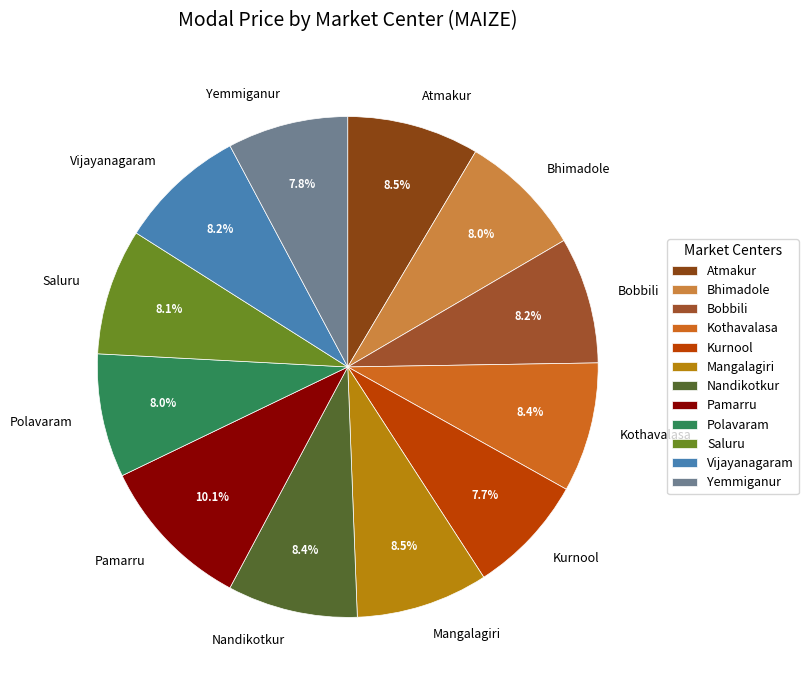

What is the ratio of the value at Mangalagiri to the value at Pamarru?

0.8